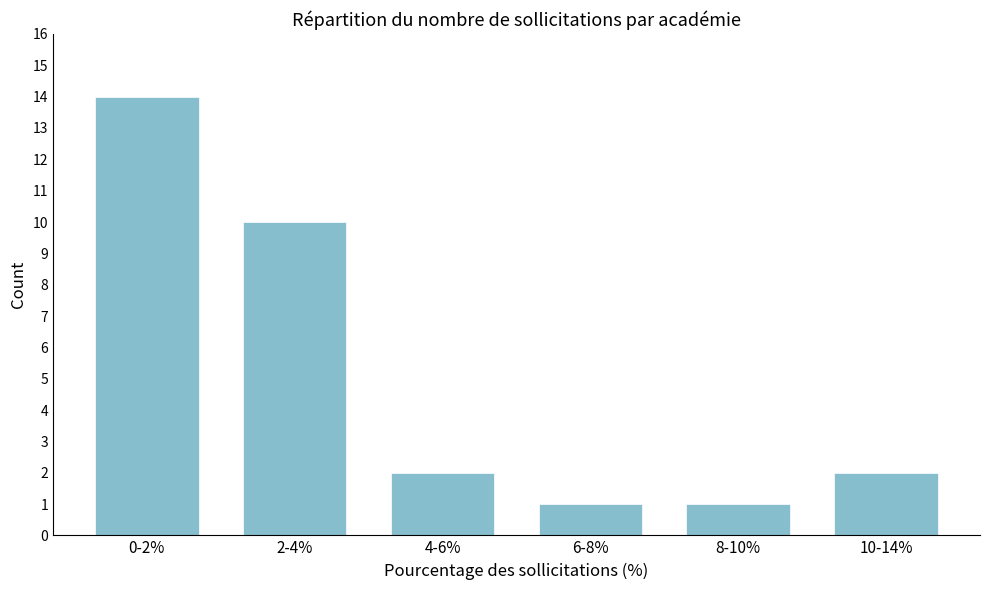

Reading left to right, extract all data points from this chart.

0-2%=14	2-4%=10	4-6%=2	6-8%=1	8-10%=1	10-14%=2